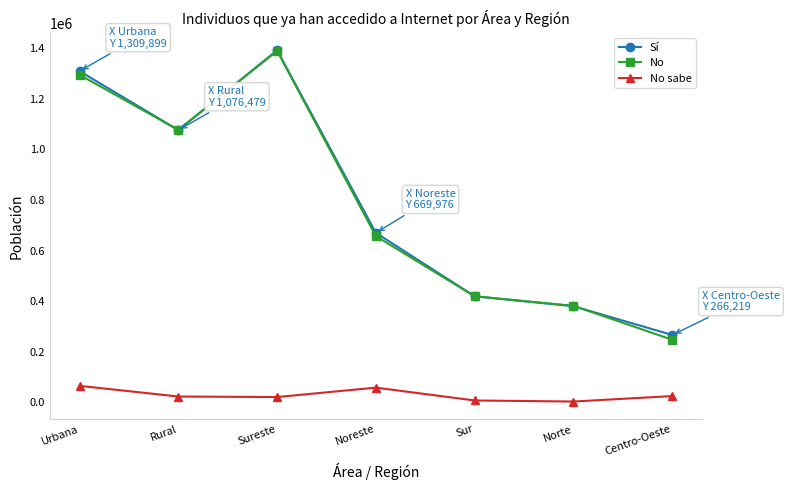

True or false: No sabe and No cross at least once.

False